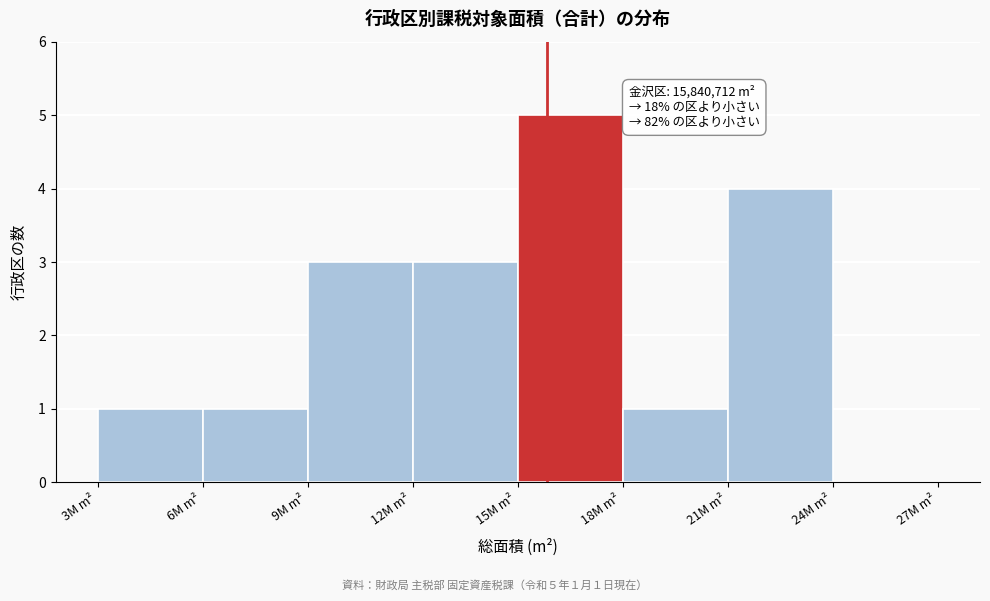

Reading left to right, transcribe all the data shown in this chart.

3M m²=1	6M m²=1	9M m²=3	12M m²=3	15M m²=5	18M m²=1	21M m²=4	24M m²=0